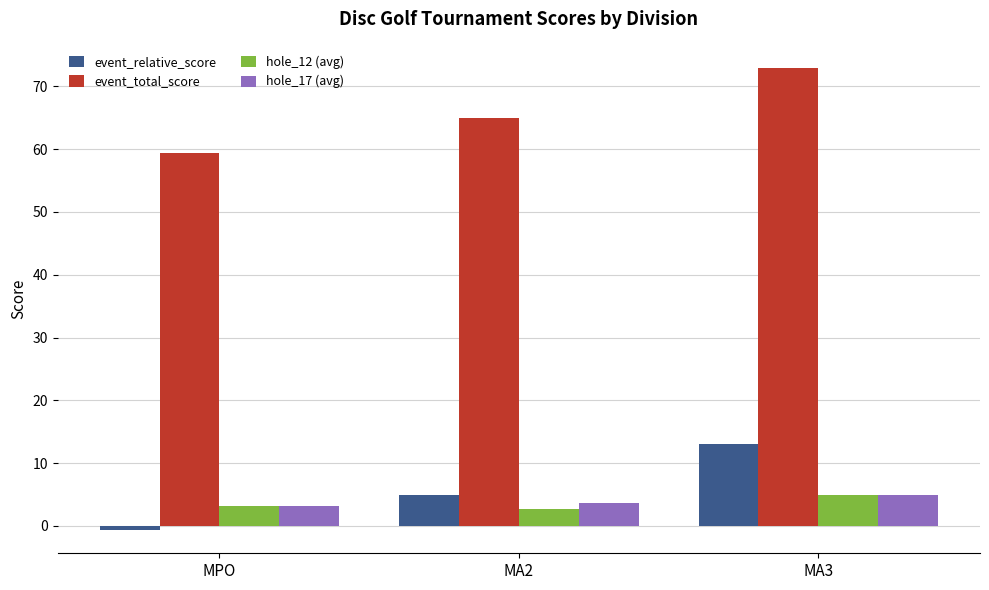

Which category has the highest value in the event_relative_score series?

MA3